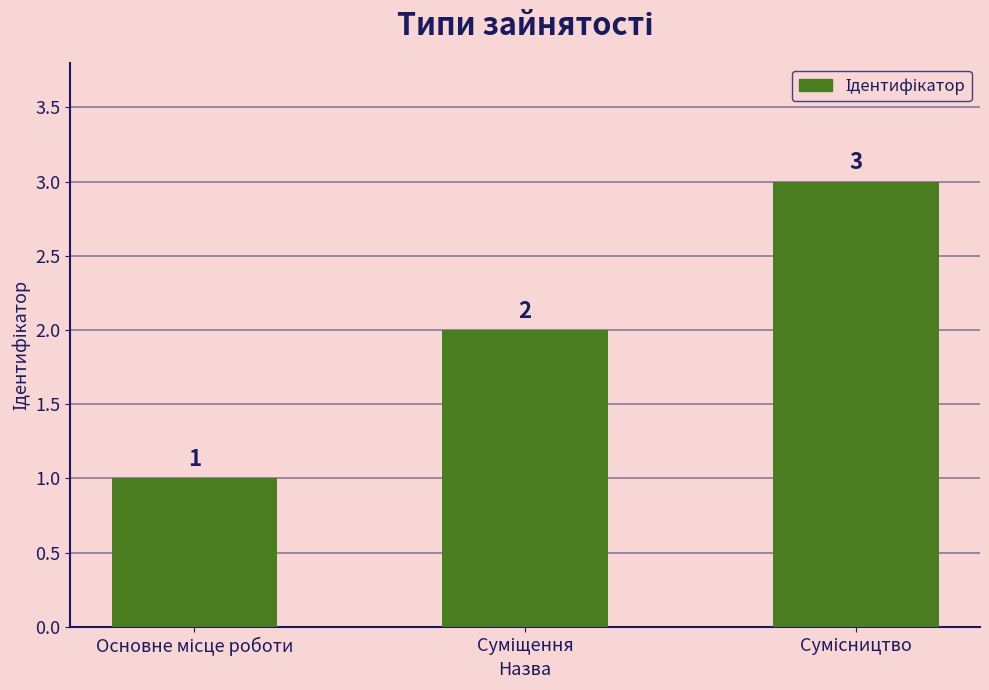

What is the average value?

2